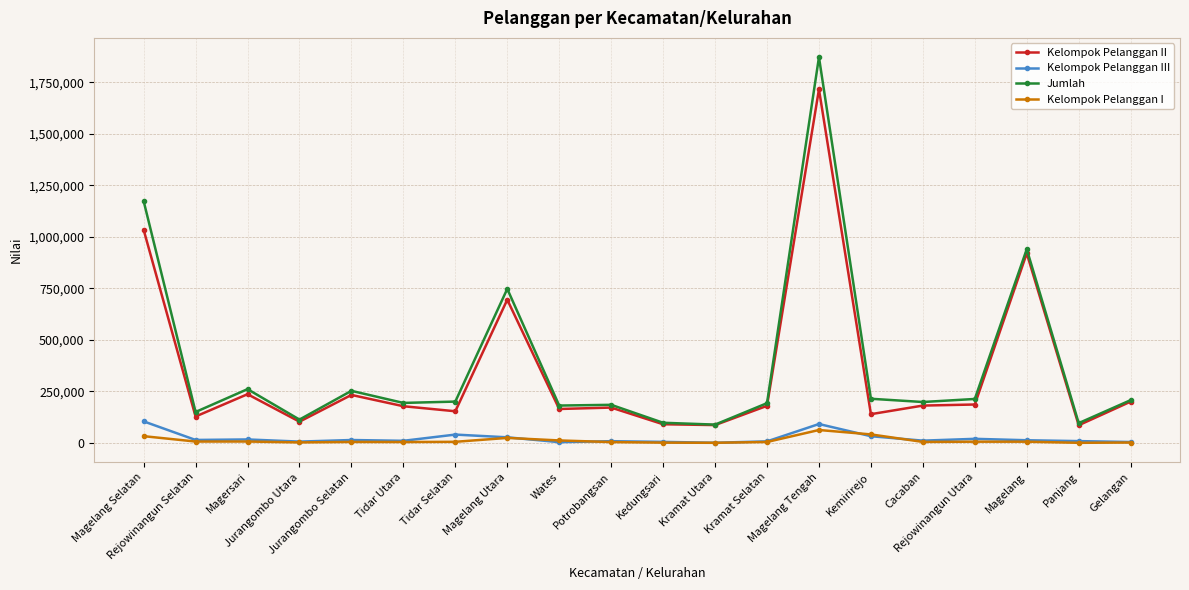

Where is Kelompok Pelanggan II nearest to the value 901374?

Magelang